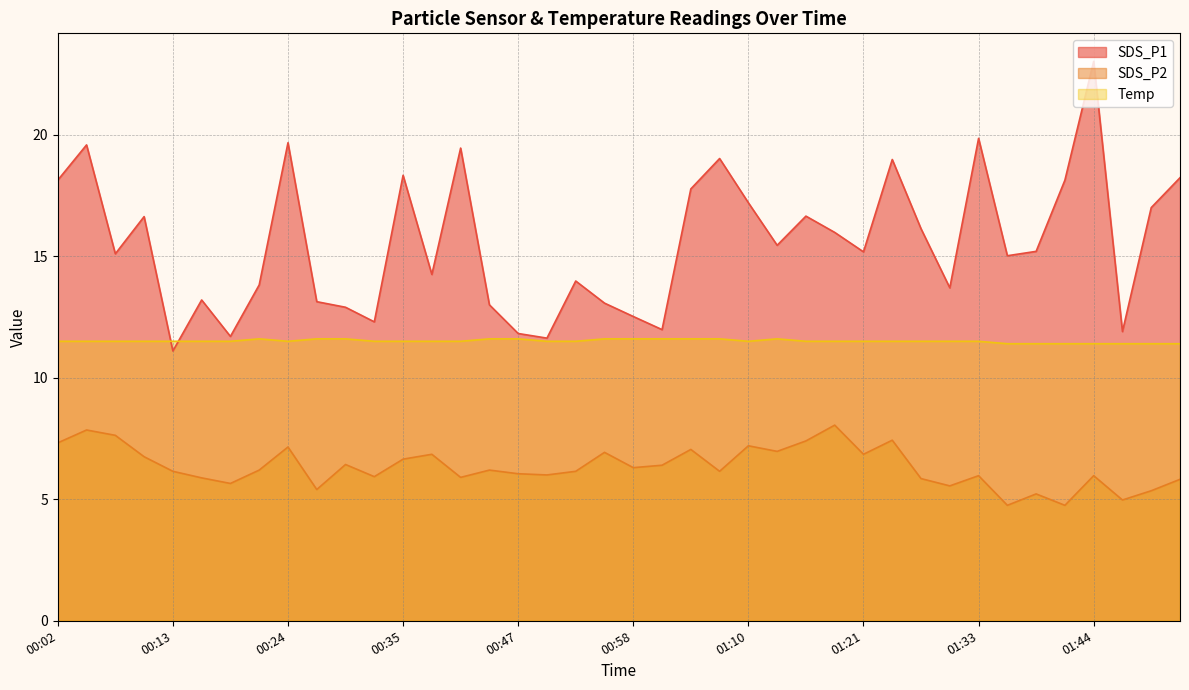

True or false: SDS_P1 and SDS_P2 cross at least once.

False